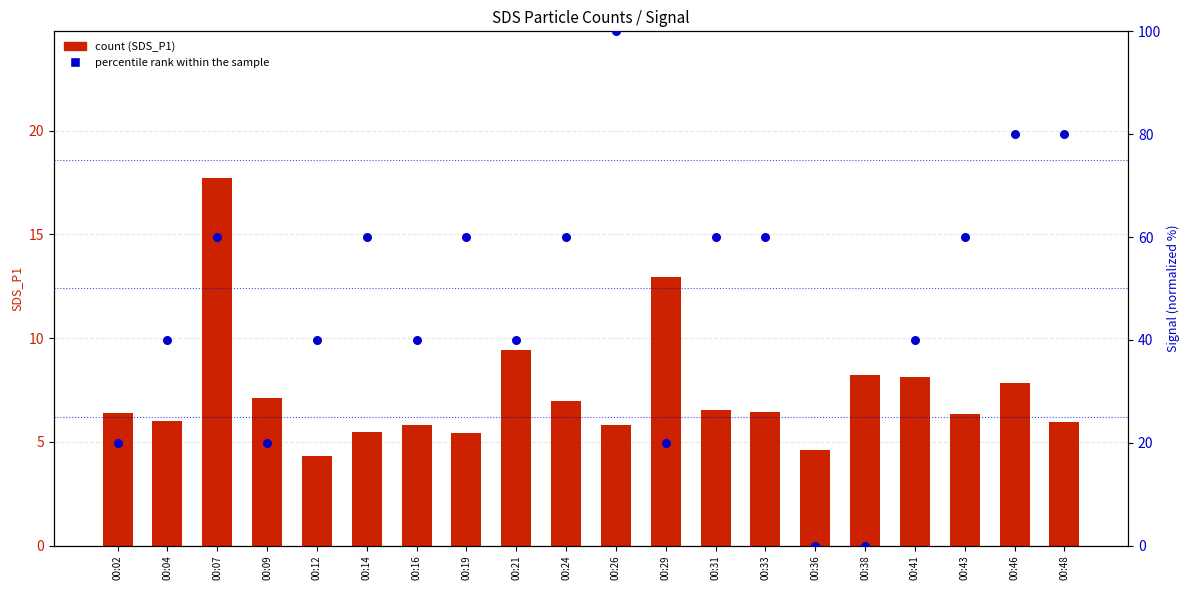

Which series contains the lowest Y value?

percentile rank within the sample